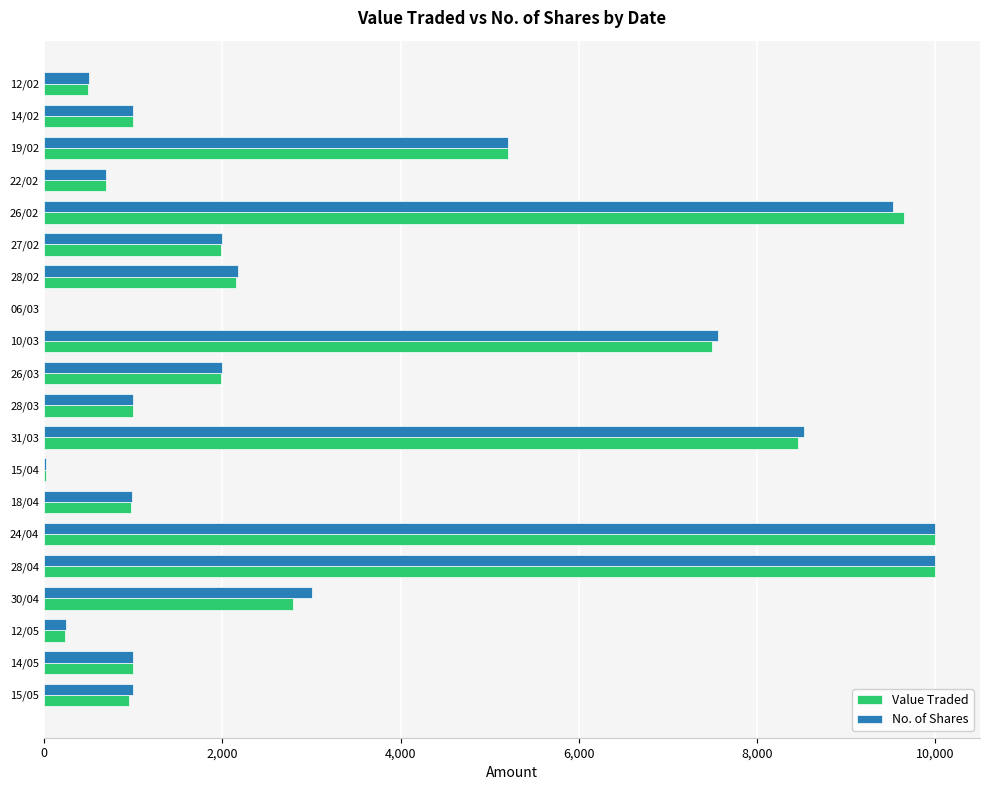

What is the sum of all Value Traded values?

66067